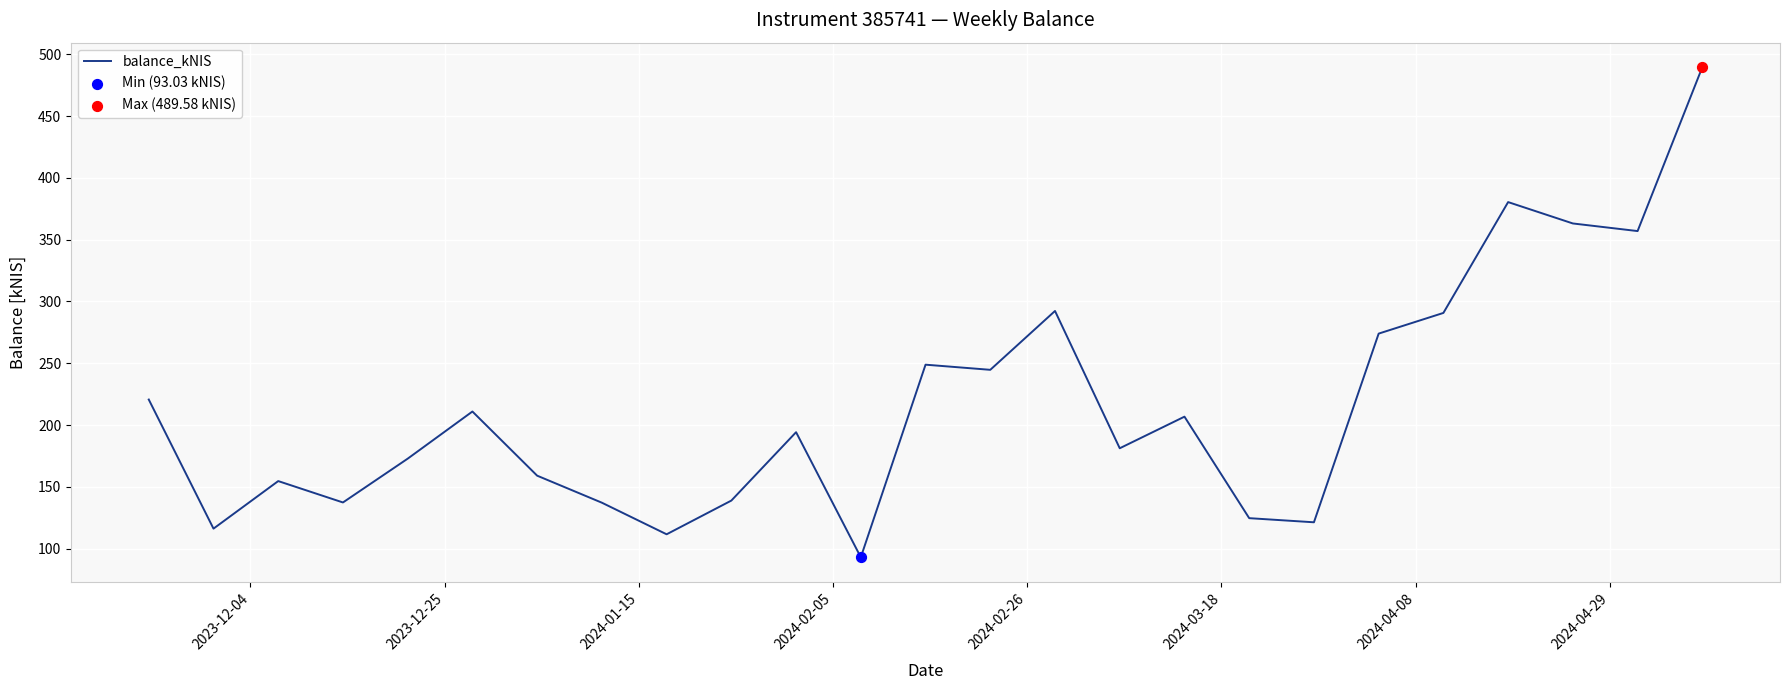

What is the maximum value shown in the chart?

489.6